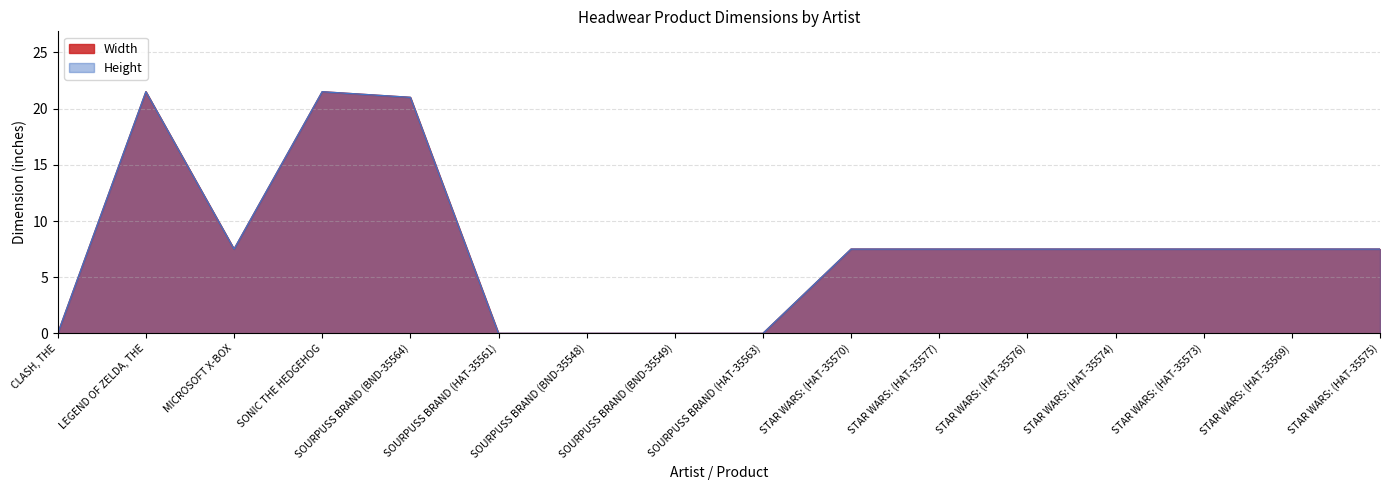

List the labels in order of Width value, smallest first.

CLASH, THE, SOURPUSS BRAND (HAT-35561), SOURPUSS BRAND (BND-35548), SOURPUSS BRAND (BND-35549), SOURPUSS BRAND (HAT-35563), MICROSOFT X-BOX, STAR WARS: (HAT-35570), STAR WARS: (HAT-35577), STAR WARS: (HAT-35576), STAR WARS: (HAT-35574), STAR WARS: (HAT-35573), STAR WARS: (HAT-35569), STAR WARS: (HAT-35575), SOURPUSS BRAND (BND-35564), LEGEND OF ZELDA, THE, SONIC THE HEDGEHOG